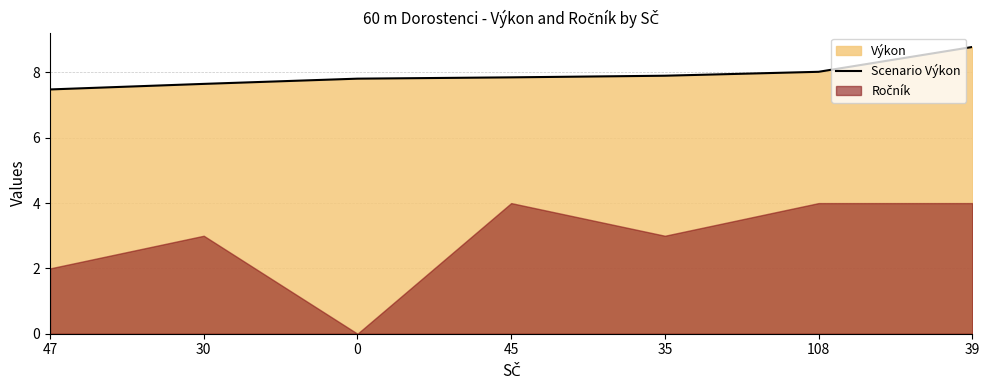

What value does the data have at 0?

7.8